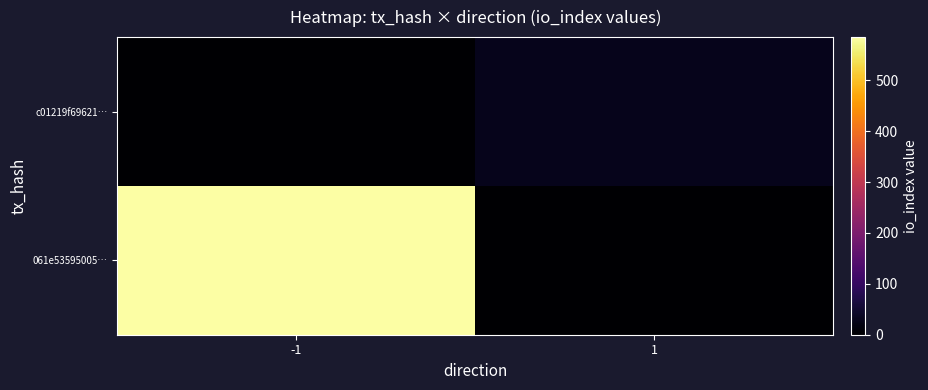

Rank the series at 1 from lowest to highest value.

061e53595005…, c01219f69621…